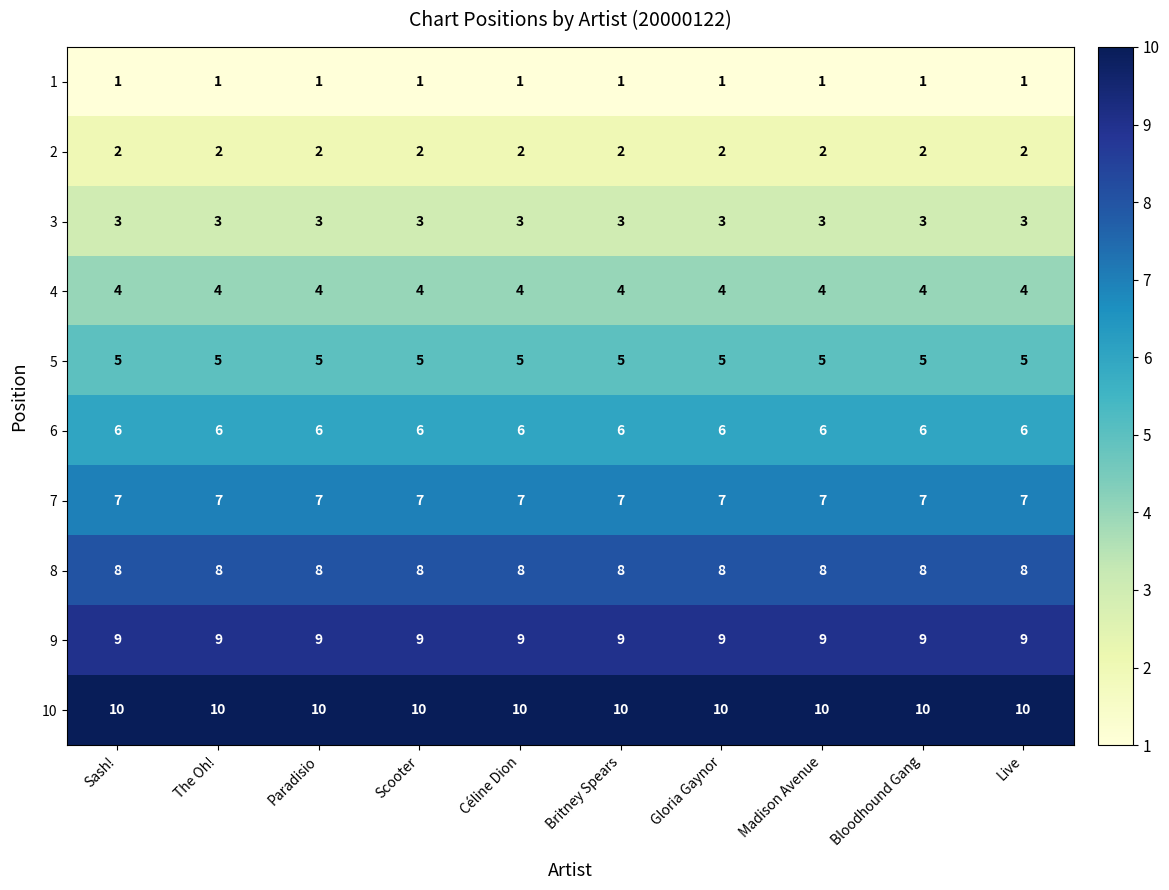

The 3 series shows 3 at Paradisio. True or false?

True